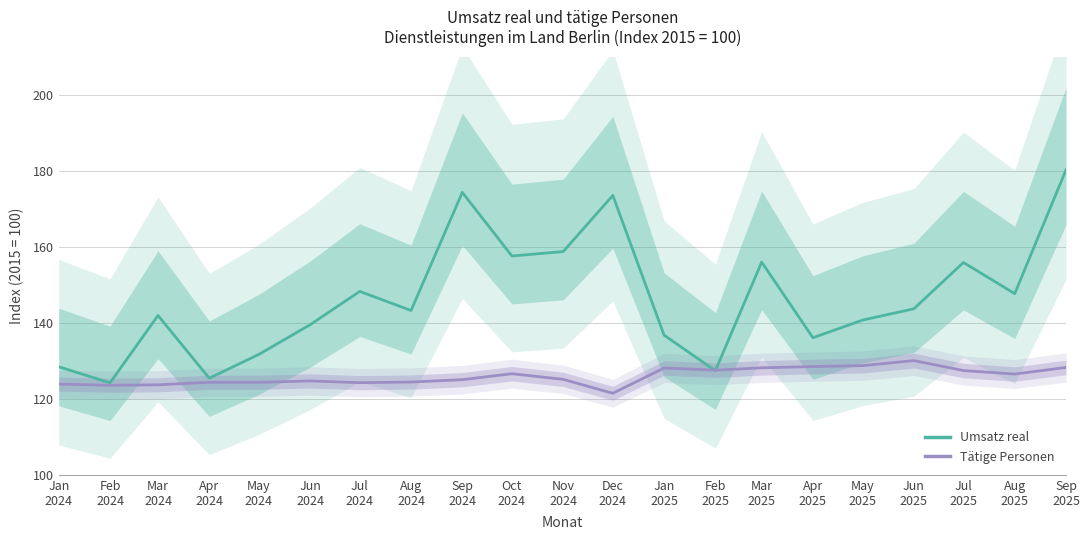

Reading right to left, extract all data points from this chart.

Umsatz real: Sep
2025=180.2	Aug
2025=147.7	Jul
2025=155.9	Jun
2025=143.7	May
2025=140.7	Apr
2025=136.1	Mar
2025=156.0	Feb
2025=127.4	Jan
2025=136.7	Dec
2024=173.5	Nov
2024=158.7	Oct
2024=157.6	Sep
2024=174.3	Aug
2024=143.2	Jul
2024=148.3	Jun
2024=139.5	May
2024=131.7	Apr
2024=125.4	Mar
2024=141.9	Feb
2024=124.2	Jan
2024=128.4
Tätige Personen: Sep
2025=128.2	Aug
2025=126.5	Jul
2025=127.4	Jun
2025=130.1	May
2025=128.7	Apr
2025=128.5	Mar
2025=128.2	Feb
2025=127.5	Jan
2025=128.1	Dec
2024=121.5	Nov
2024=125.1	Oct
2024=126.6	Sep
2024=125.0	Aug
2024=124.4	Jul
2024=124.2	Jun
2024=124.7	May
2024=124.3	Apr
2024=124.3	Mar
2024=123.7	Feb
2024=123.6	Jan
2024=123.9